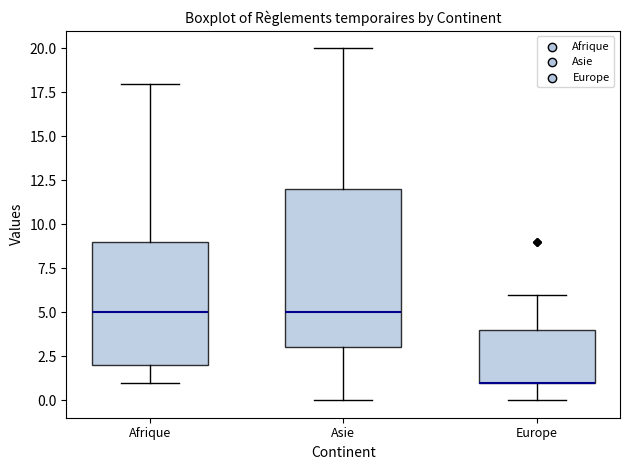

Reading left to right, read every box against the y-axis: the position of its median line, the range the box covers, and the ends of its whiskers. The values are not printed on the chart, so give them approximately, as read against the axis.

Afrique: median 5, box 2 to 9, whiskers 1 to 18
Asie: median 5, box 3 to 12, whiskers 0 to 20
Europe: median 1 (drawn on the box's lower edge), box 1 to 4, whiskers 0 to 6